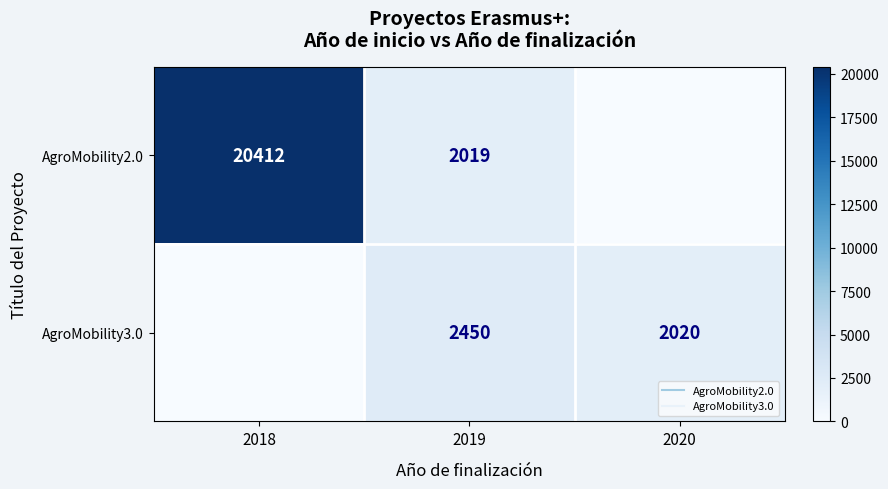

What is the difference between the AgroMobility3.0 values at 2019 and 2018?

2450